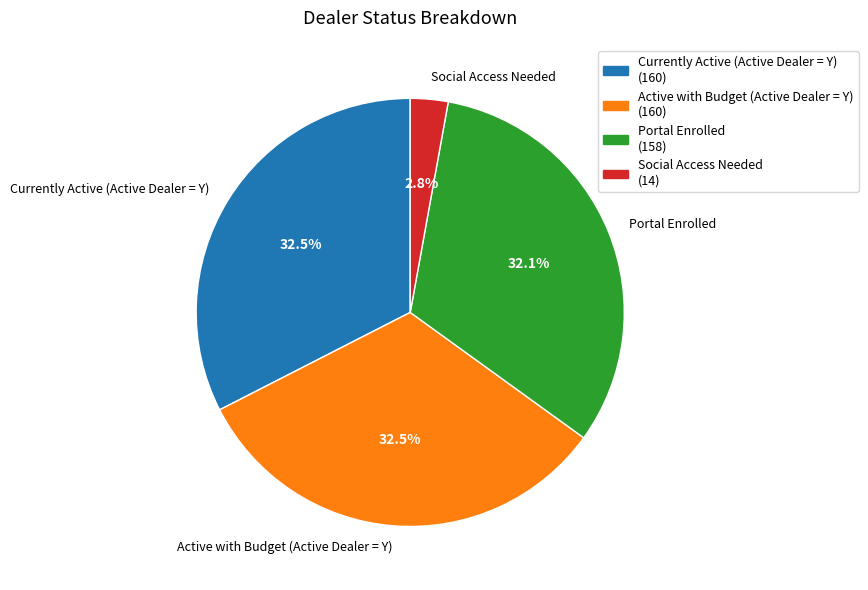

Which has a higher value, Currently Active (Active Dealer = Y) or Social Access Needed?

Currently Active (Active Dealer = Y)